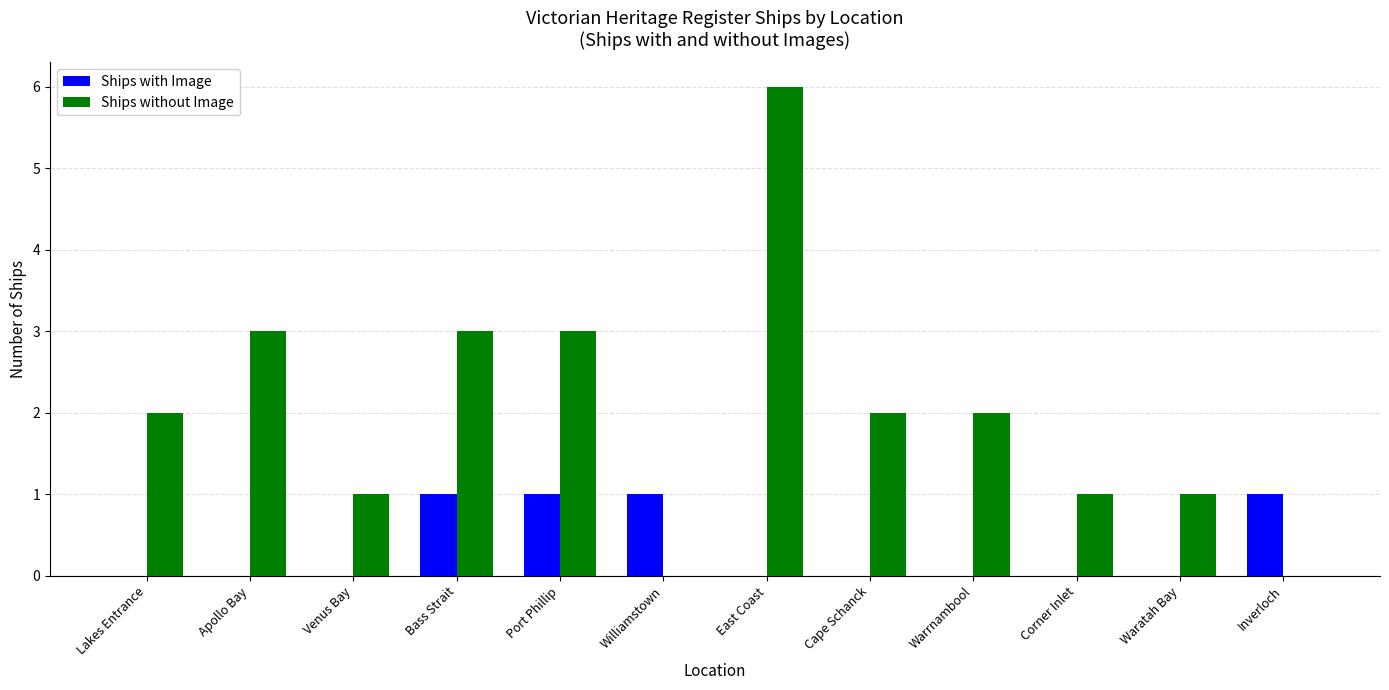

The value of Ships without Image at Williamstown is 2. True or false?

False